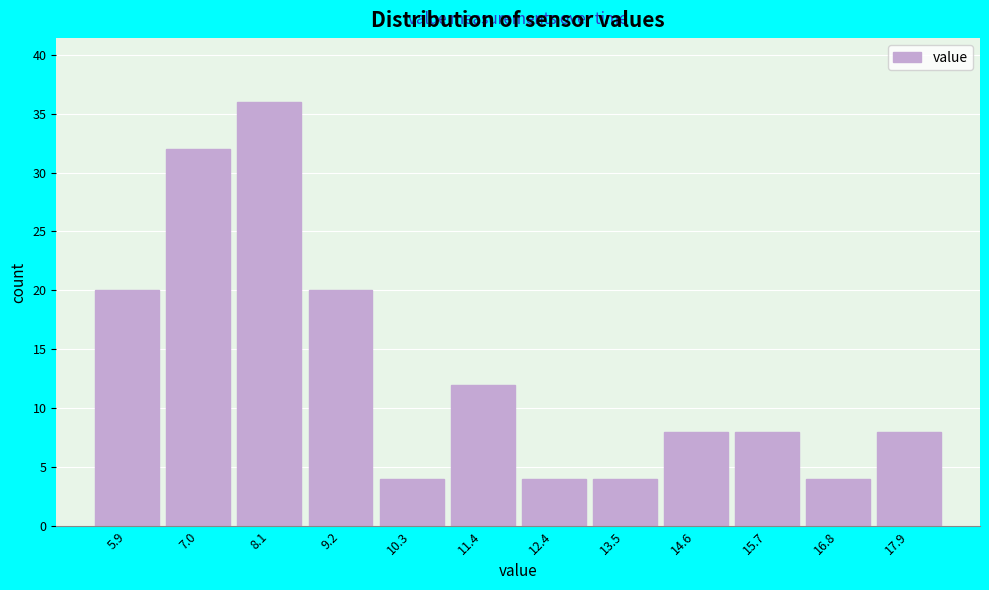

Reading left to right, extract all data points from this chart.

20	32	36	20	4	12	4	4	8	8	4	8